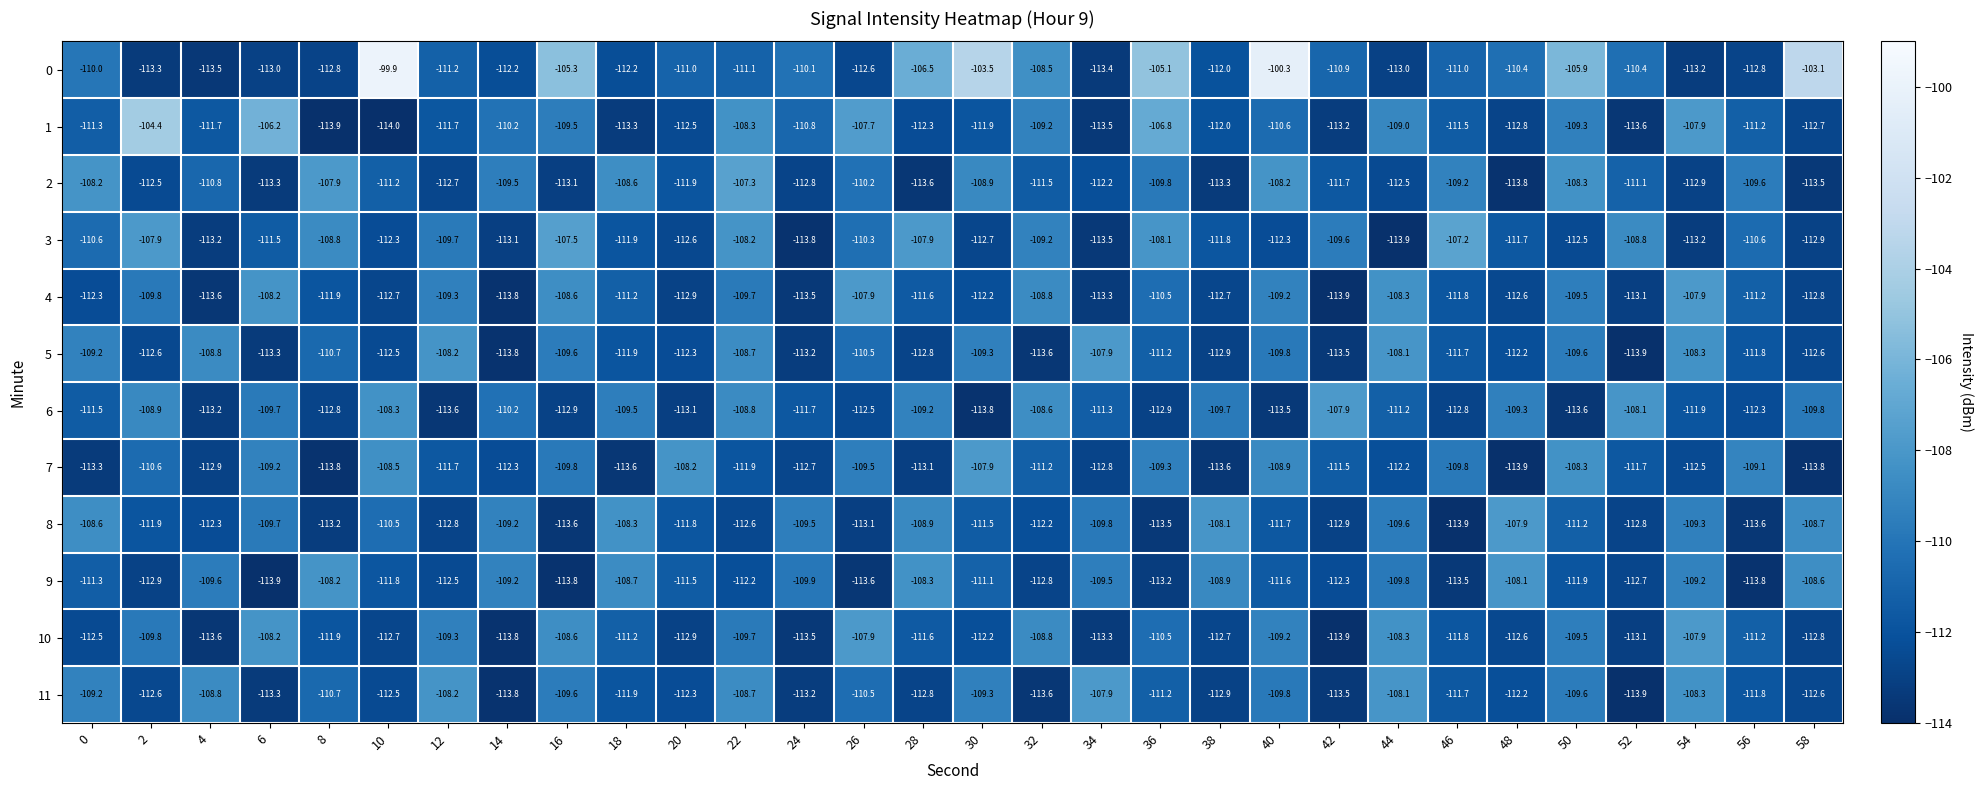

What is the minimum value shown in the chart?

-114.0